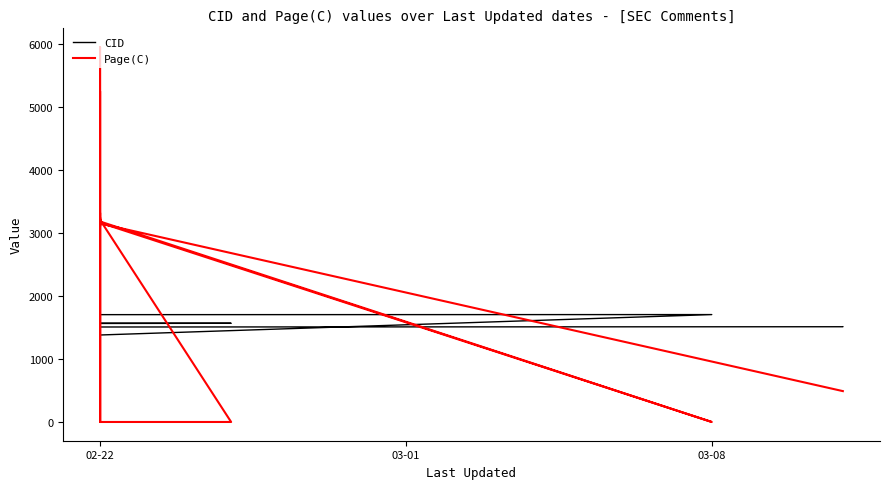

What are all the series names shown in the legend?

CID, Page(C)